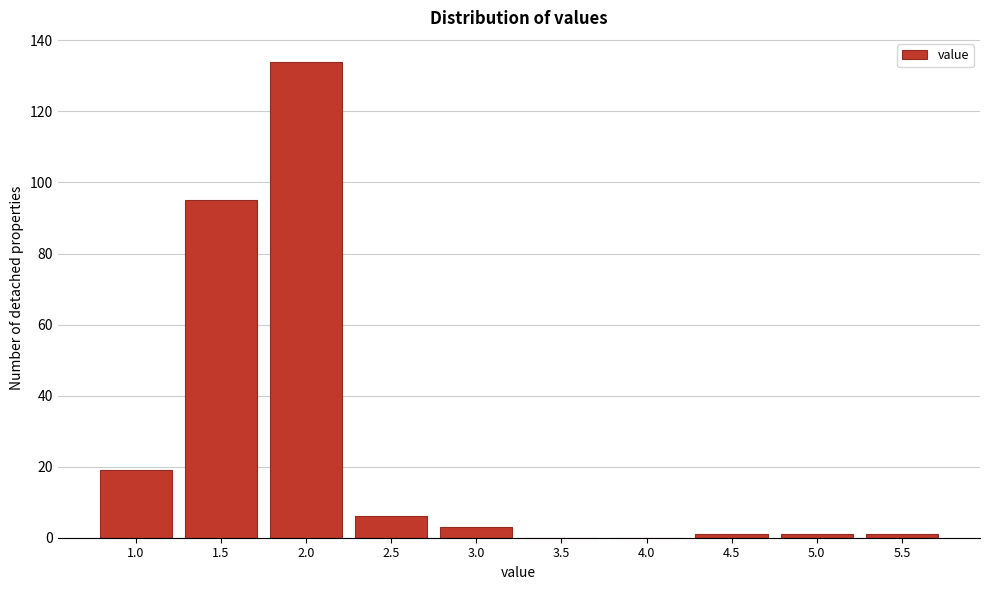

Reading left to right, transcribe all the data shown in this chart.

1.0=19	1.5=95	2.0=134	2.5=6	3.0=3	3.5=0	4.0=0	4.5=1	5.0=1	5.5=1